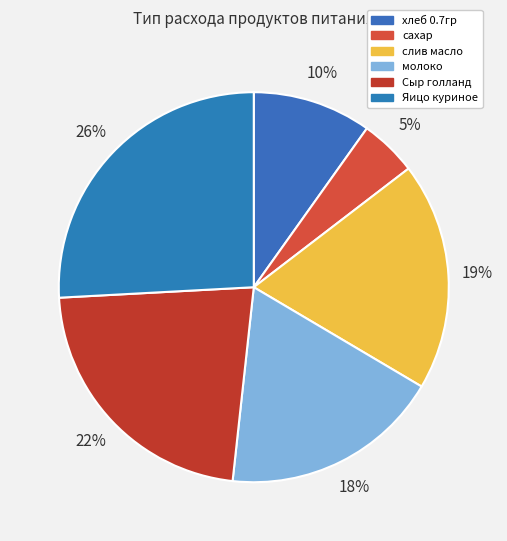

To the nearest percent, what percentage of the pie is Сыр голланд?

22%